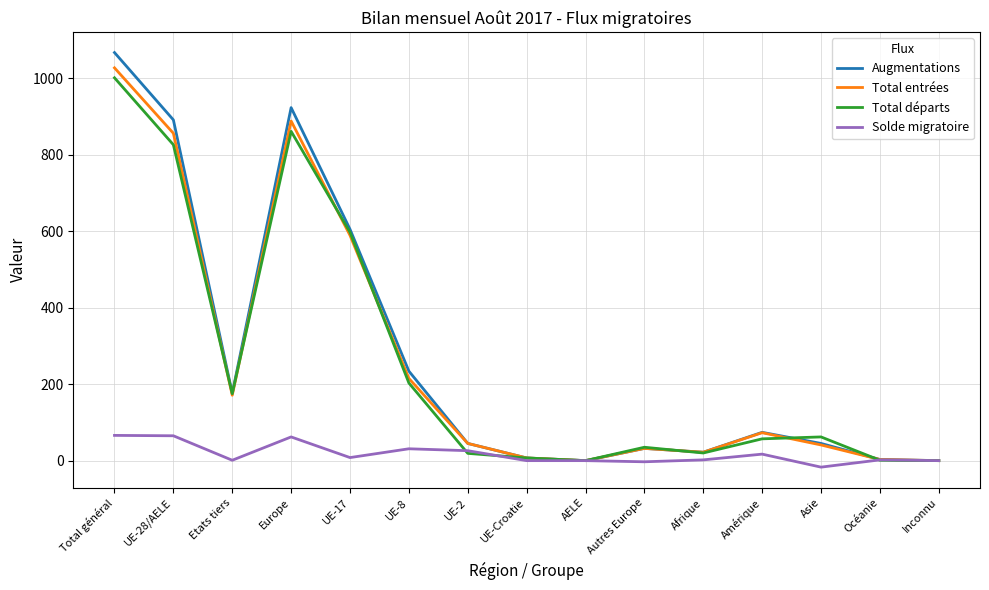

Which series has the largest range (max minus min)?

Augmentations